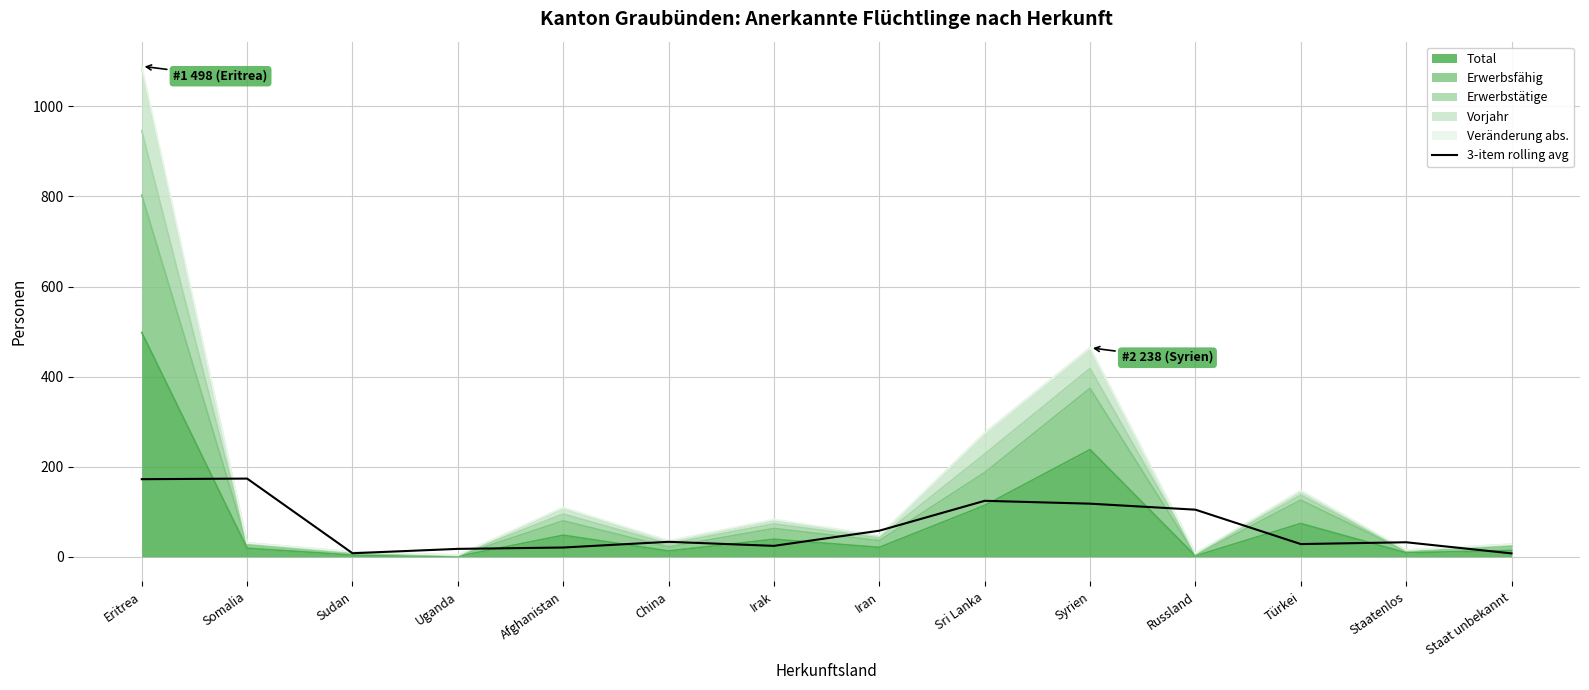

How many points are higher than both their immediate neighbors (excluding endpoints)?

4